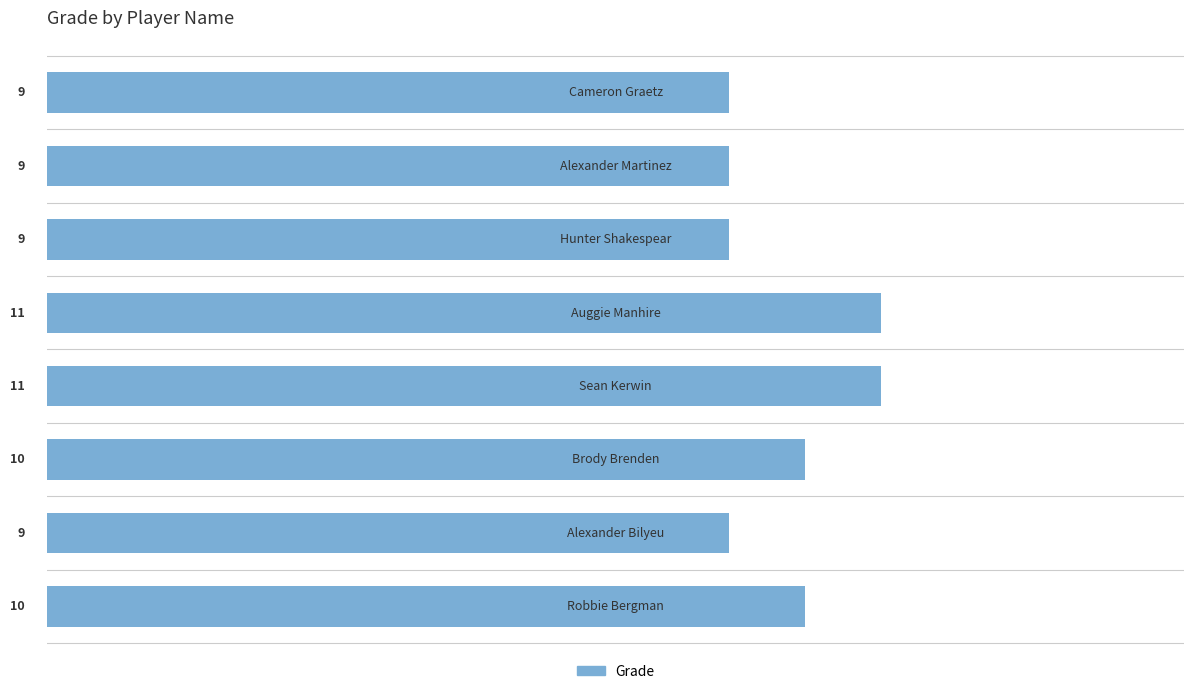

What is the sum of all values?

78